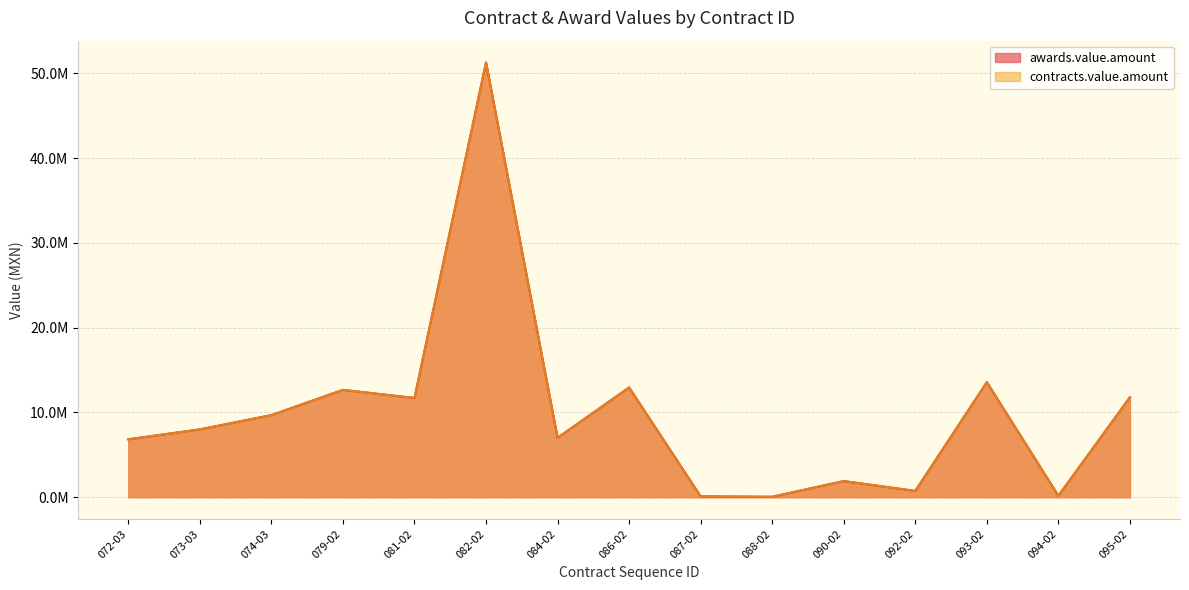

At which category is the sum across all series the highest?

082-02